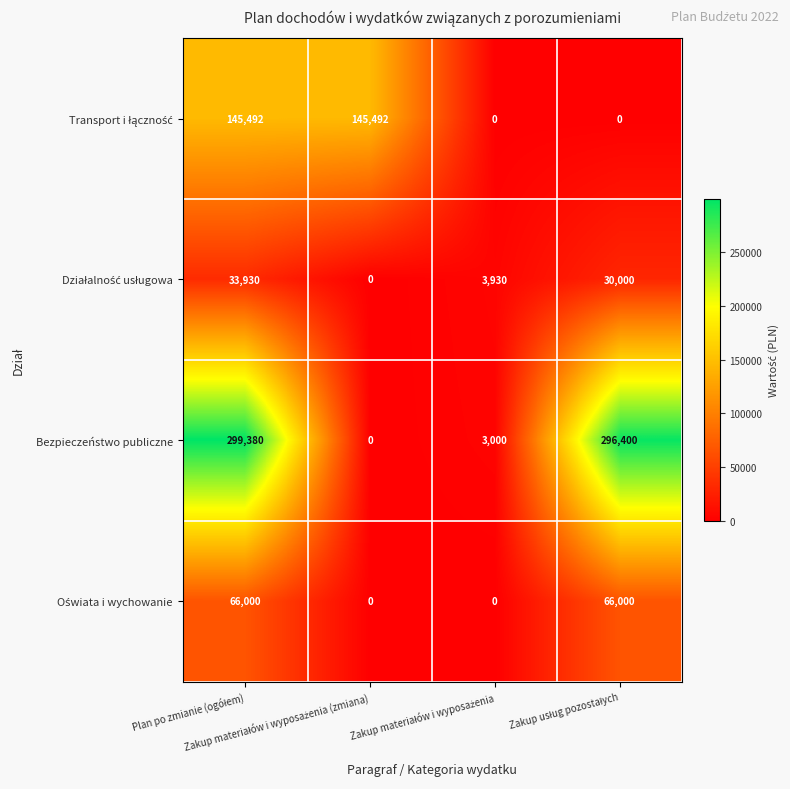

What is the difference between the maximum and second lowest values in the Bezpieczeństwo publiczne series?

296380